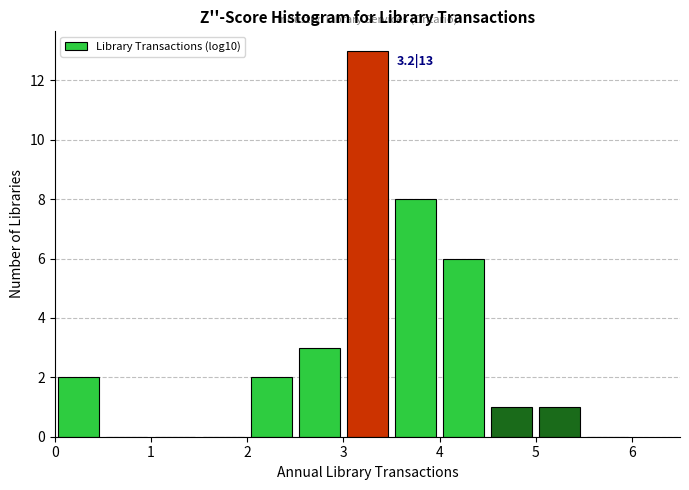

Which range on the x-axis has the tallest bar?

3.0 to 3.5